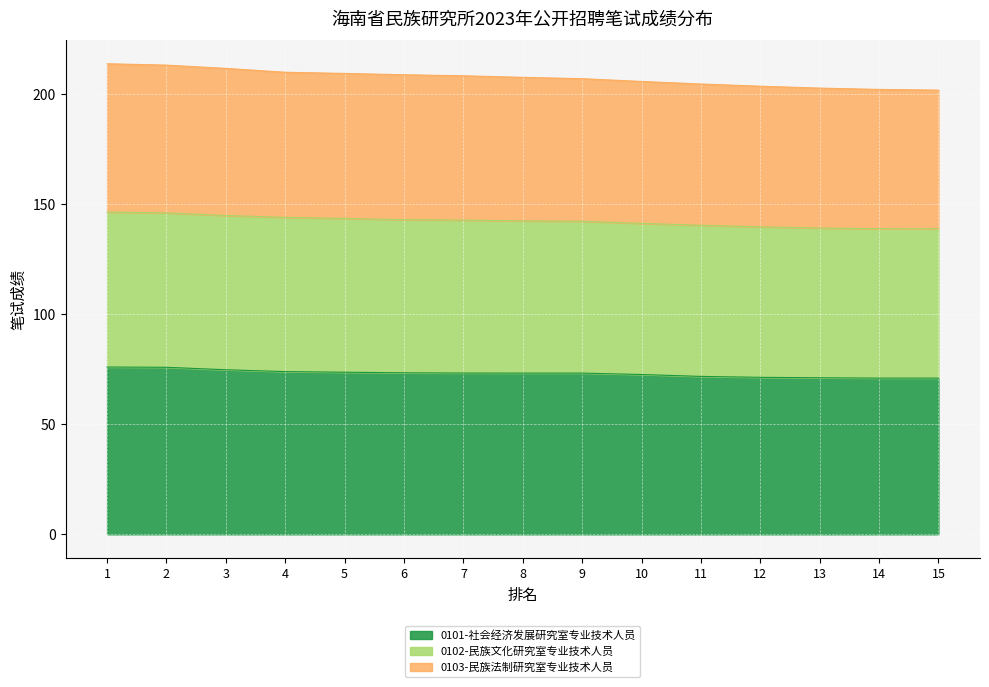

What is the maximum value for 0101-社会经济发展研究室专业技术人员?

76.0